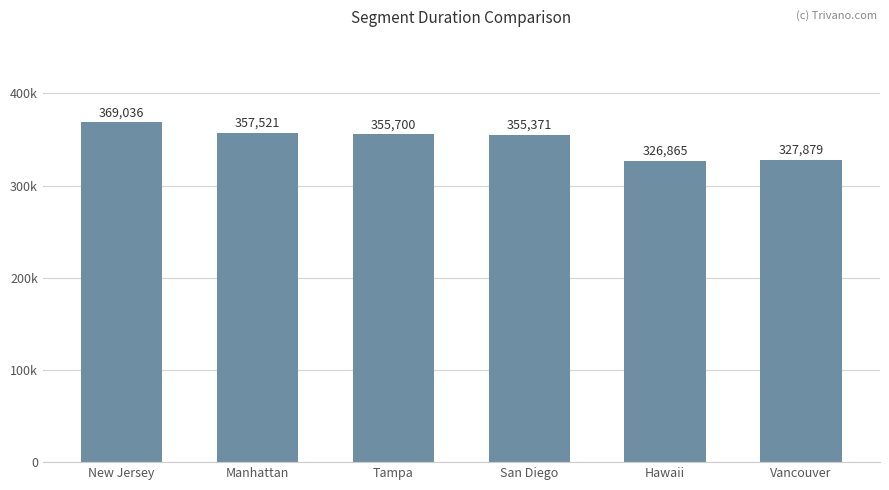

List the labels in order of value, smallest first.

Hawaii, Vancouver, San Diego, Tampa, Manhattan, New Jersey